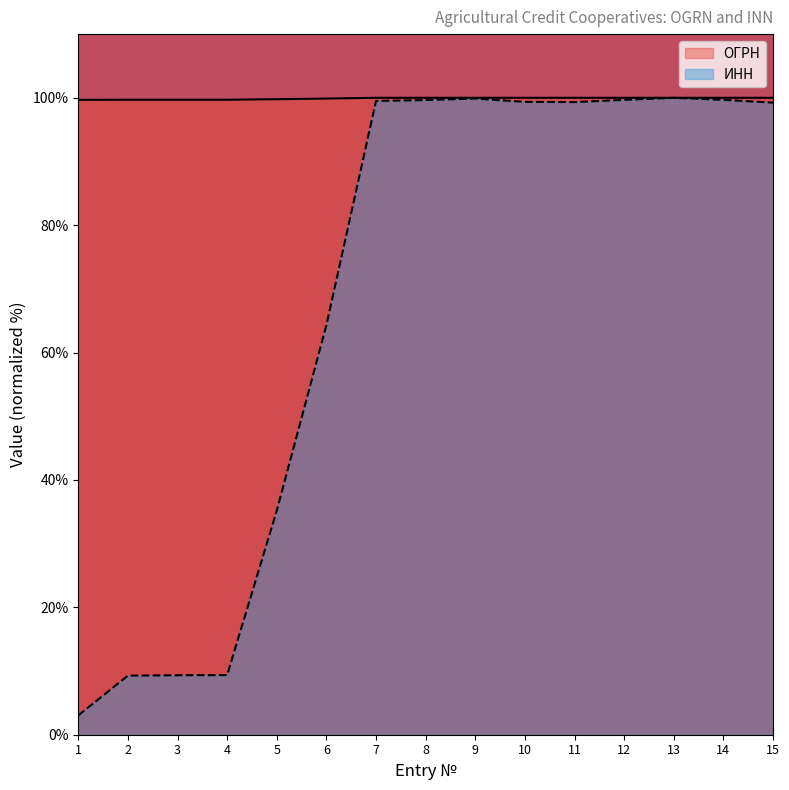

How many categories are shown in the chart?

15